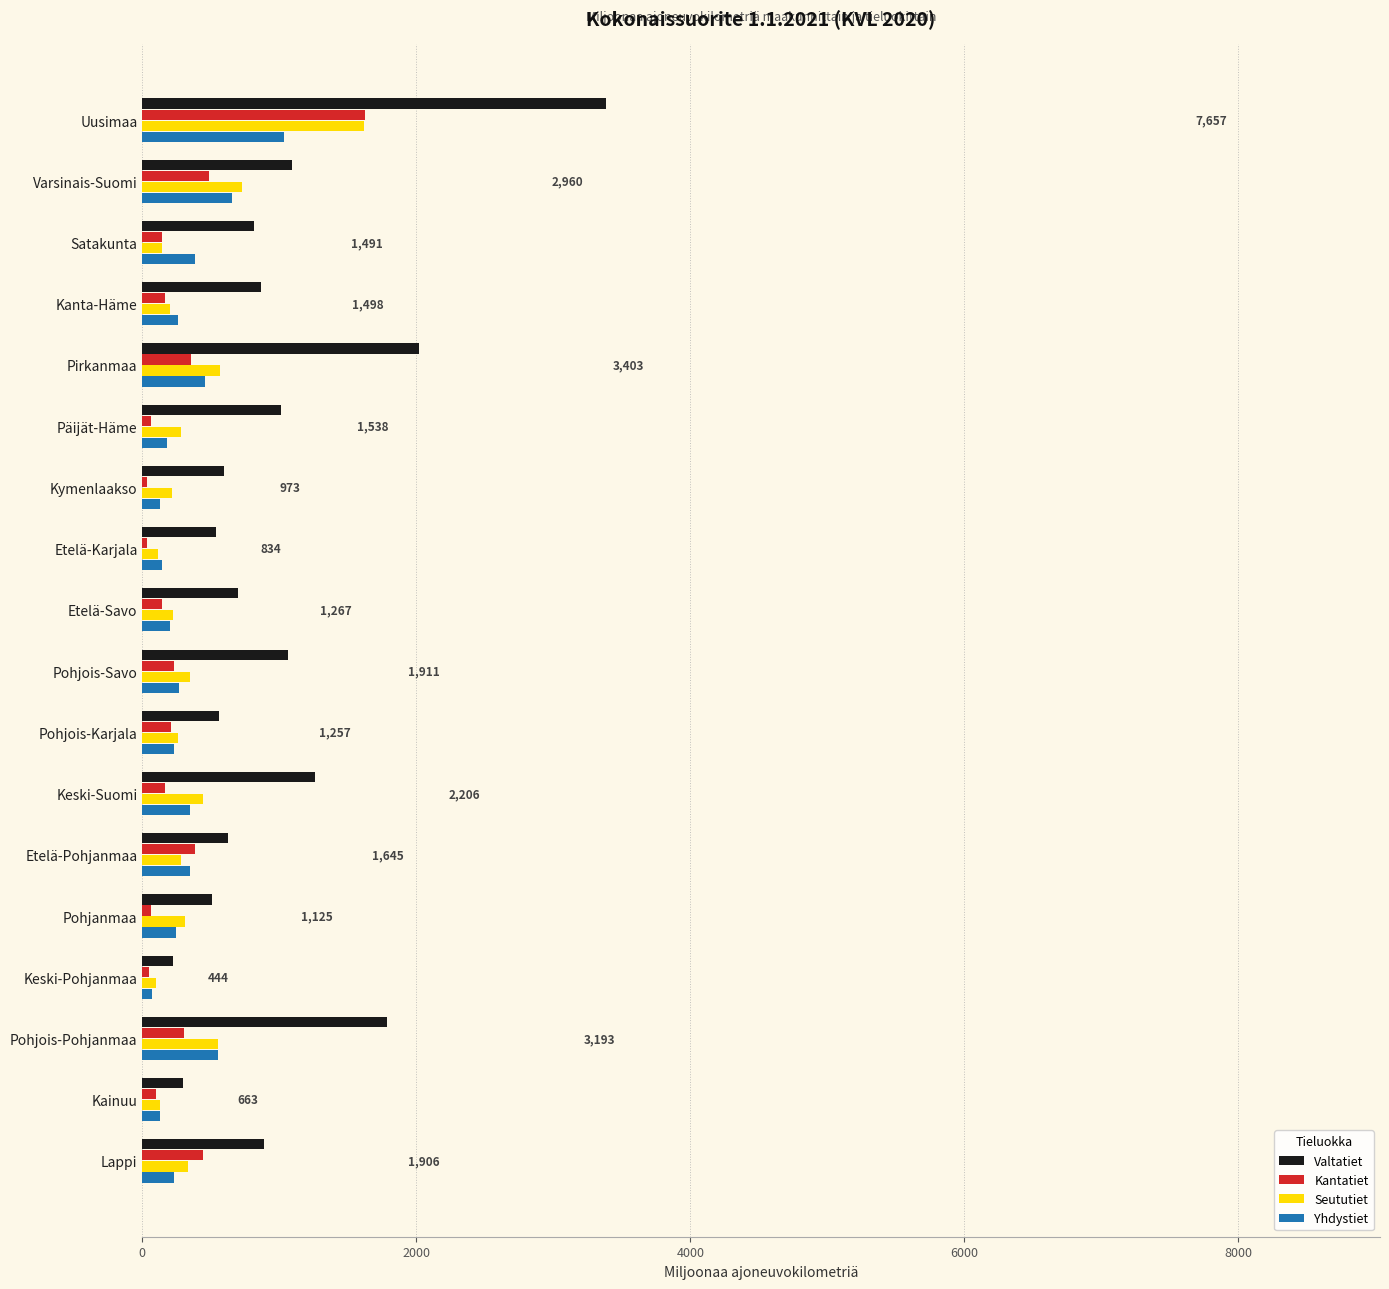

Which series has the largest range (max minus min)?

Valtatiet